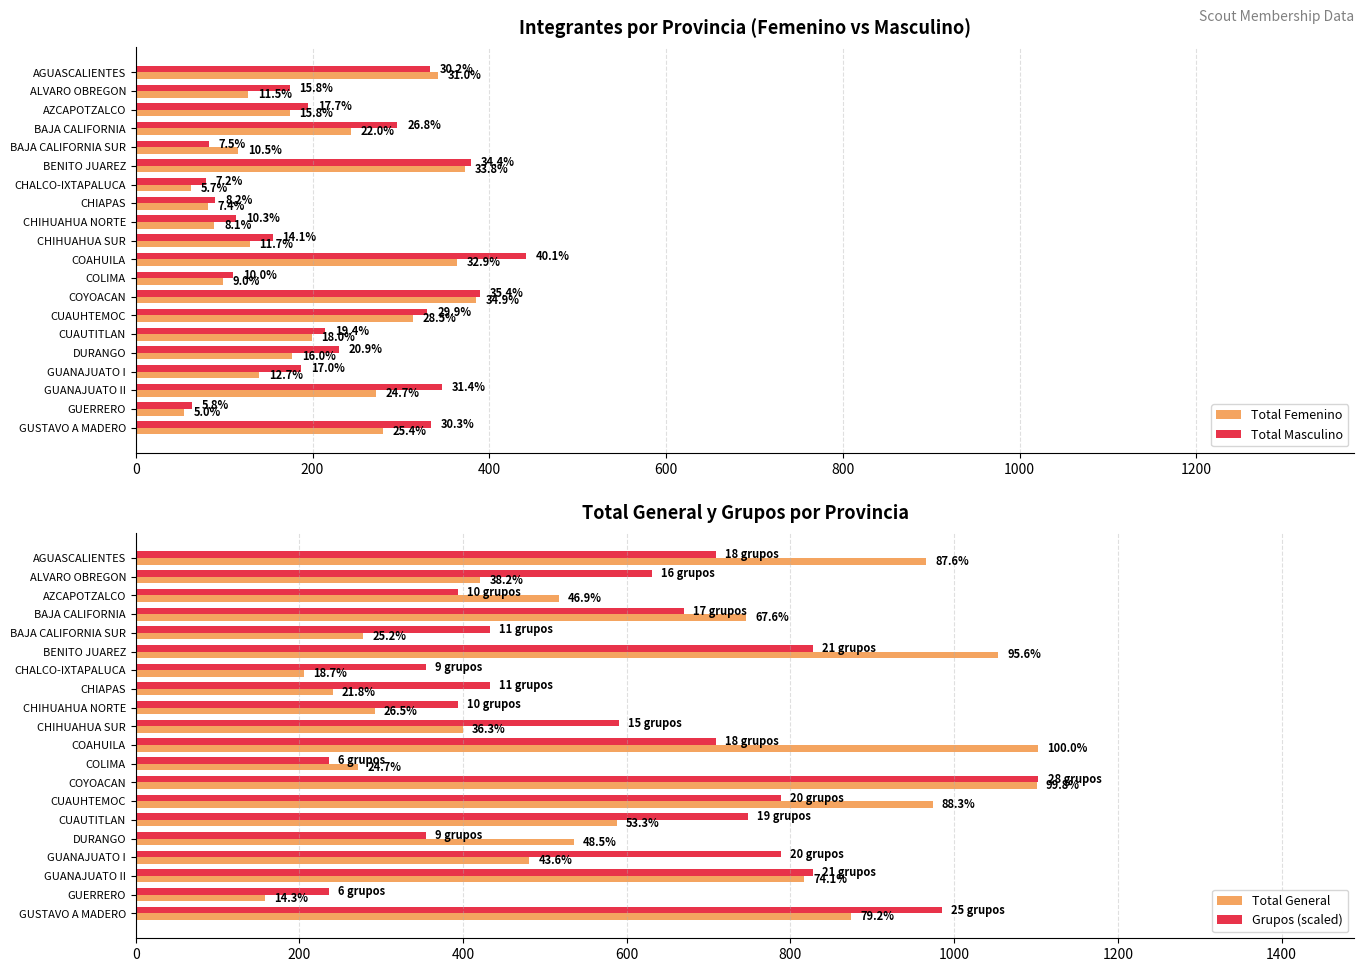

How many values in the Total Femenino series are below 177?

10